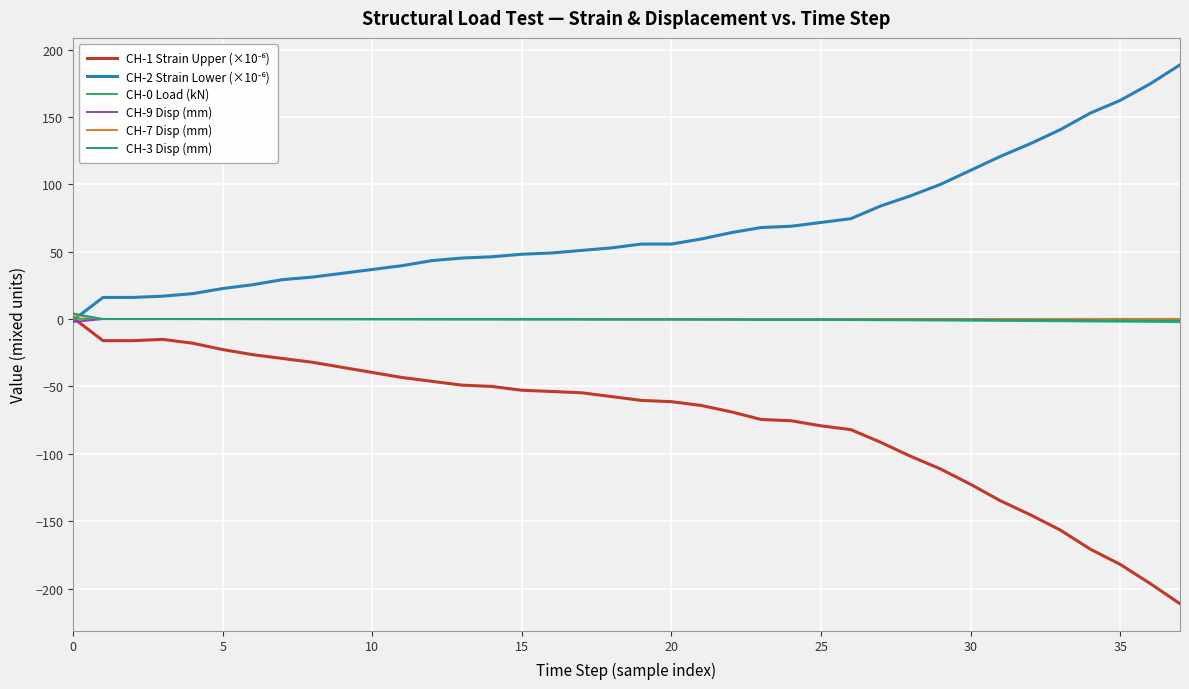

What is the minimum value shown in the chart?

-211.3